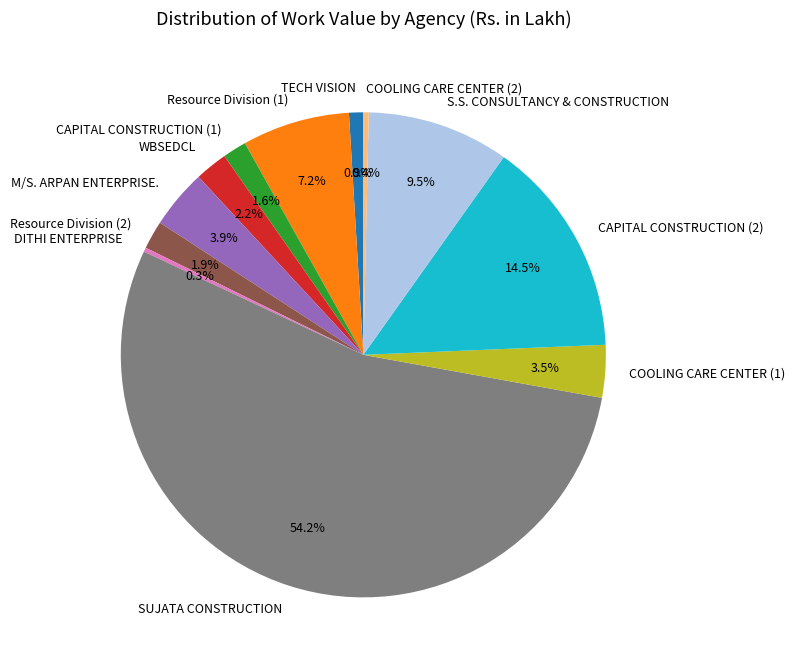

To the nearest percent, what is the difference between the SUJATA CONSTRUCTION and Resource Division (2) slice percentages?

52%